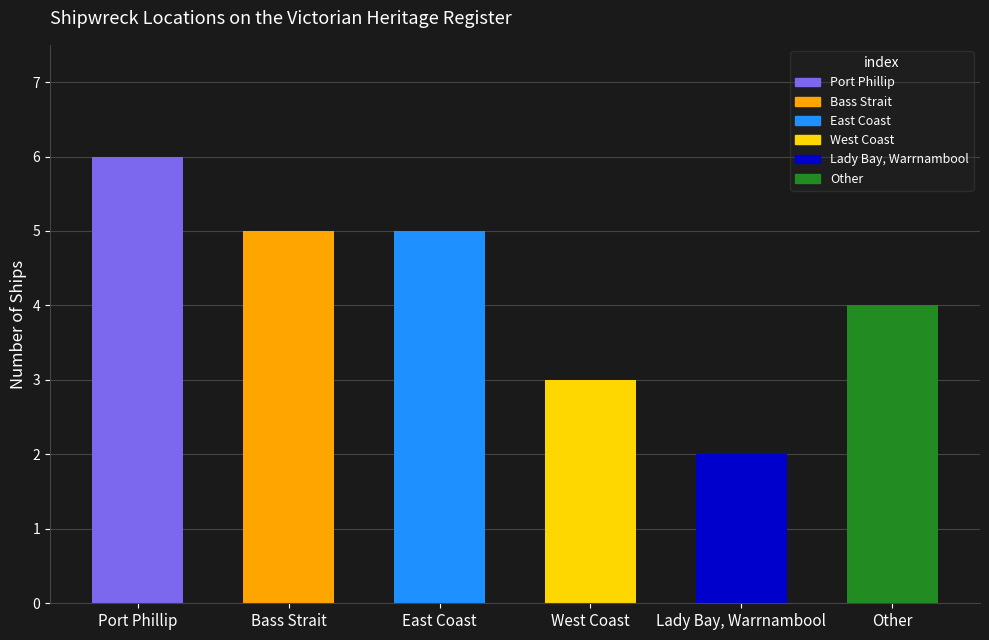

What is the label of the 1st bar from the left?

Port Phillip